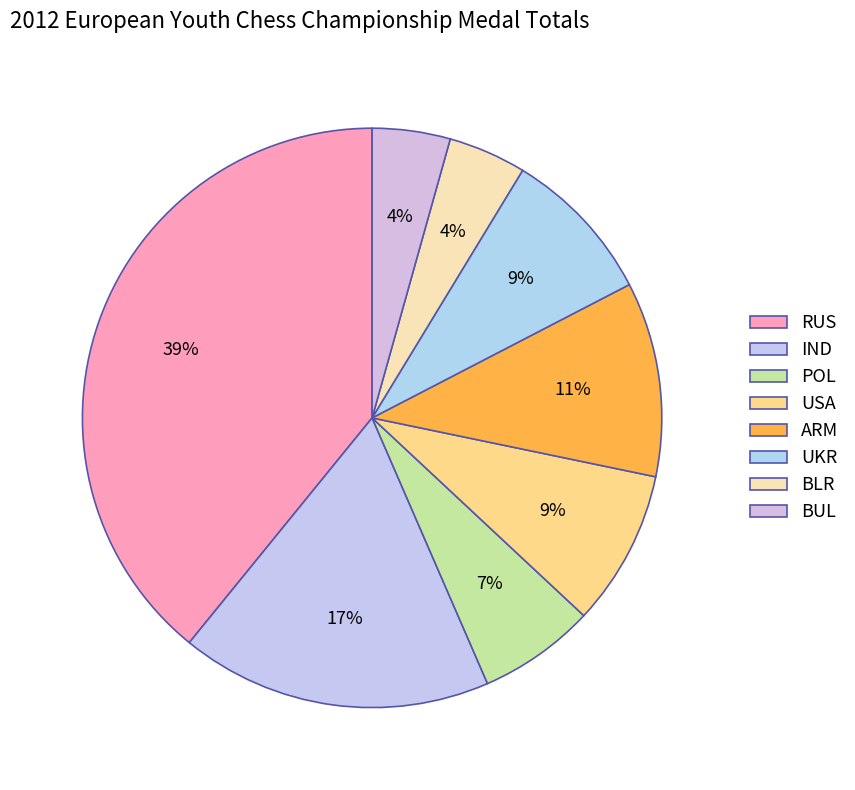

The UKR slice represents 23% of the pie. True or false?

False